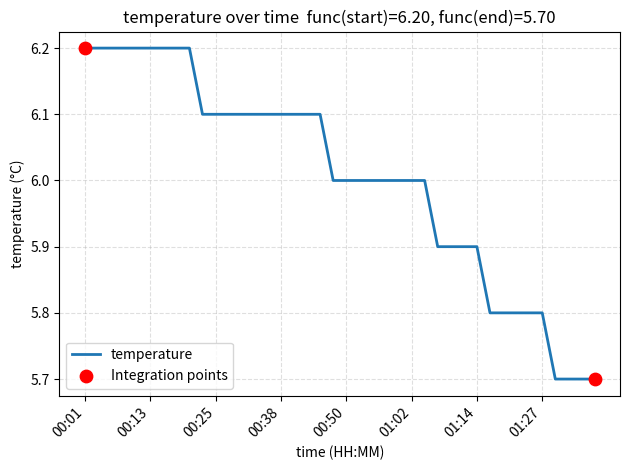

What is the minimum value shown in the chart?

5.7